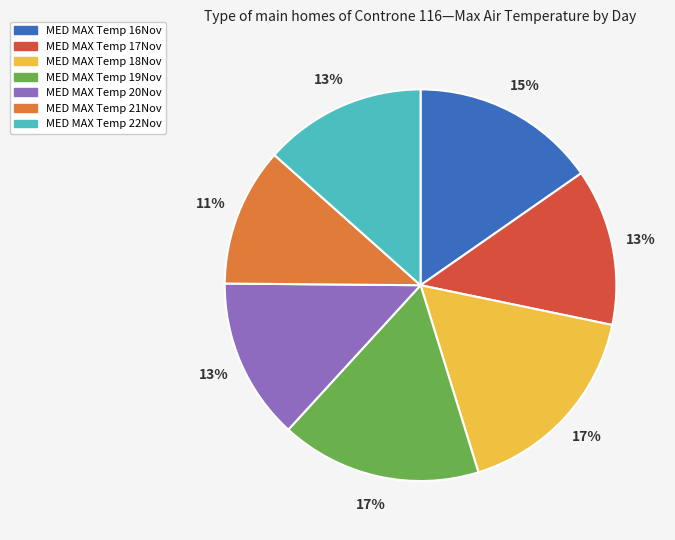

How many slices are in this pie chart?

7